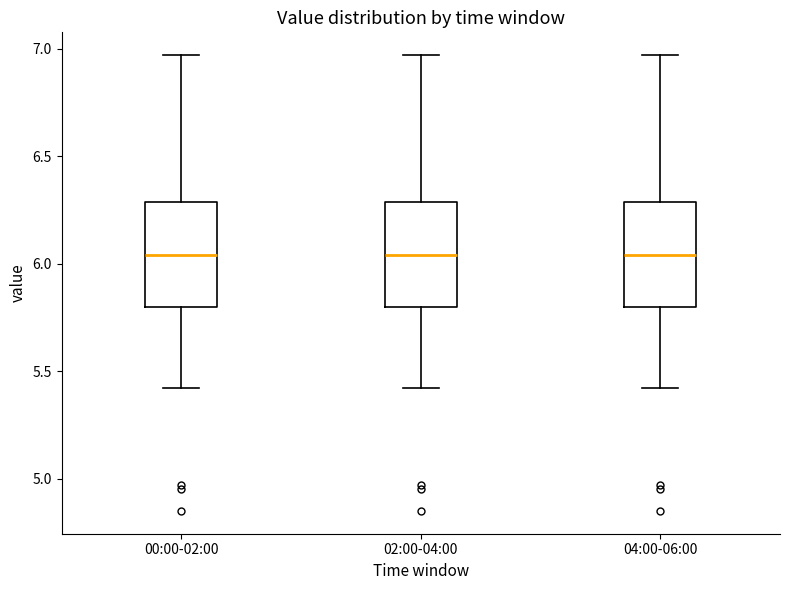

Where is the upper edge of the box for 02:00-04:00 on the y-axis? The values are not printed on the chart, so give them approximately, as read against the axis.

6.30